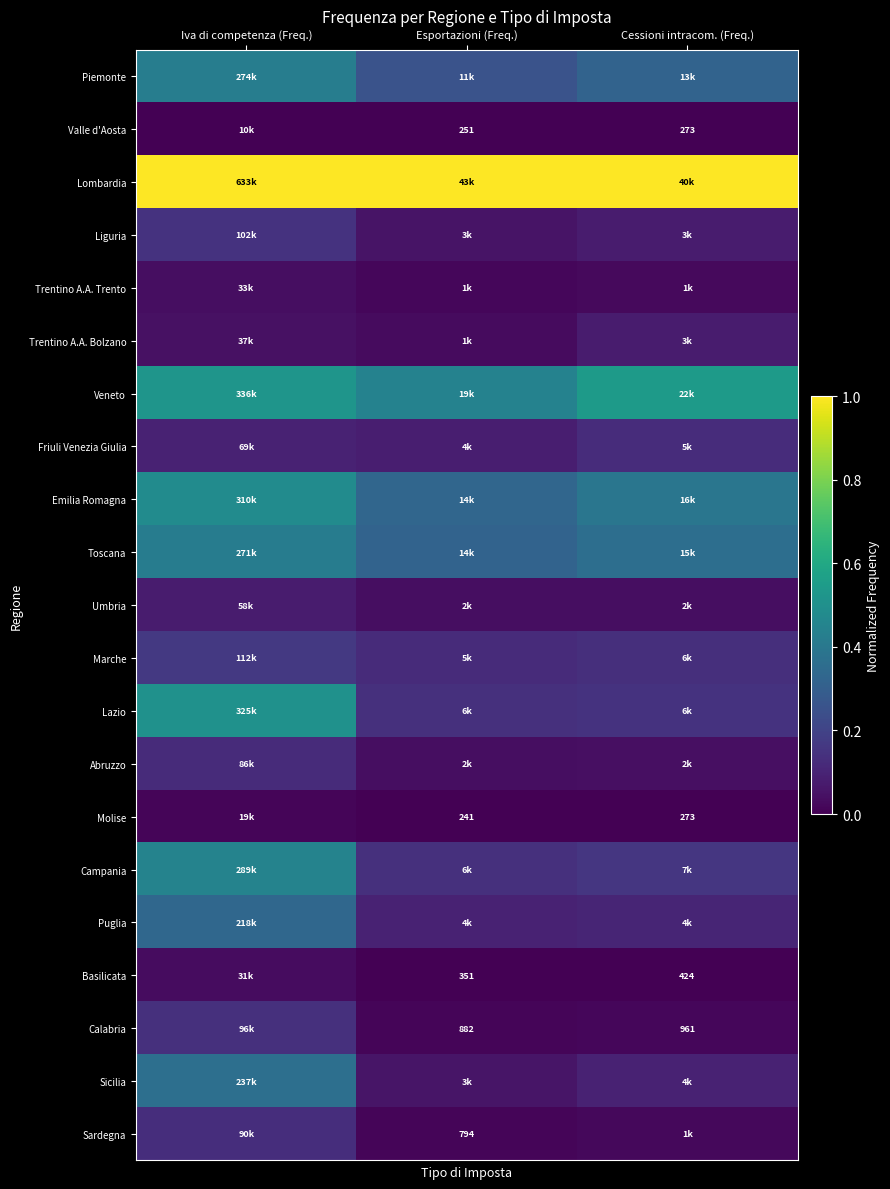

True or false: Emilia Romagna has a value of 0.2 at Iva di competenza (Freq.).

False